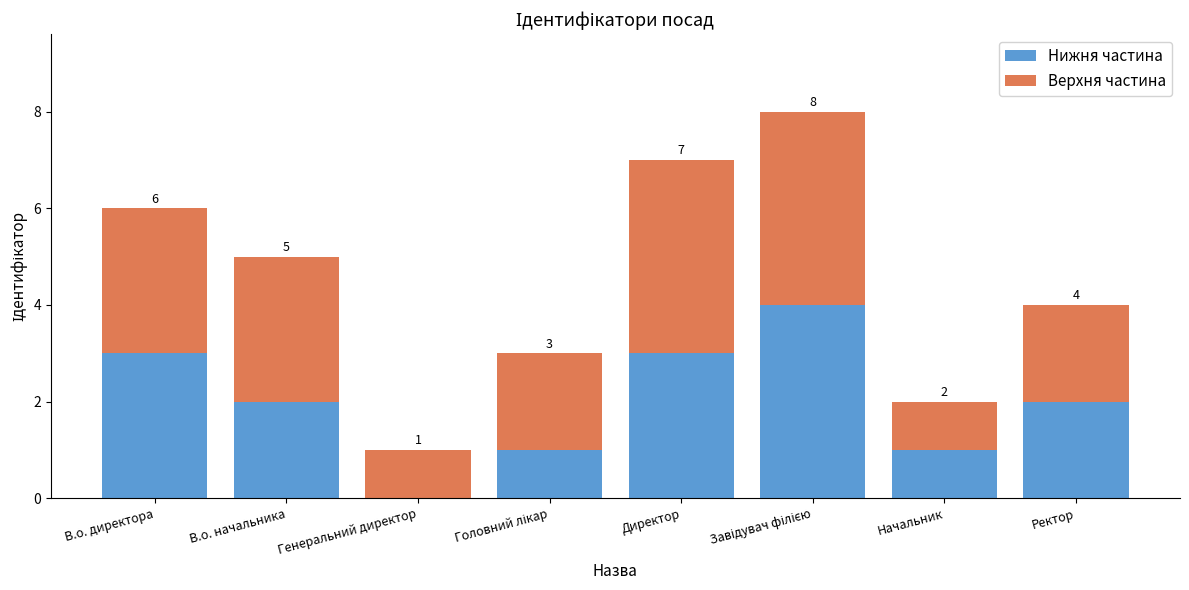

How many Нижня частина values are between 1 and 3?

6